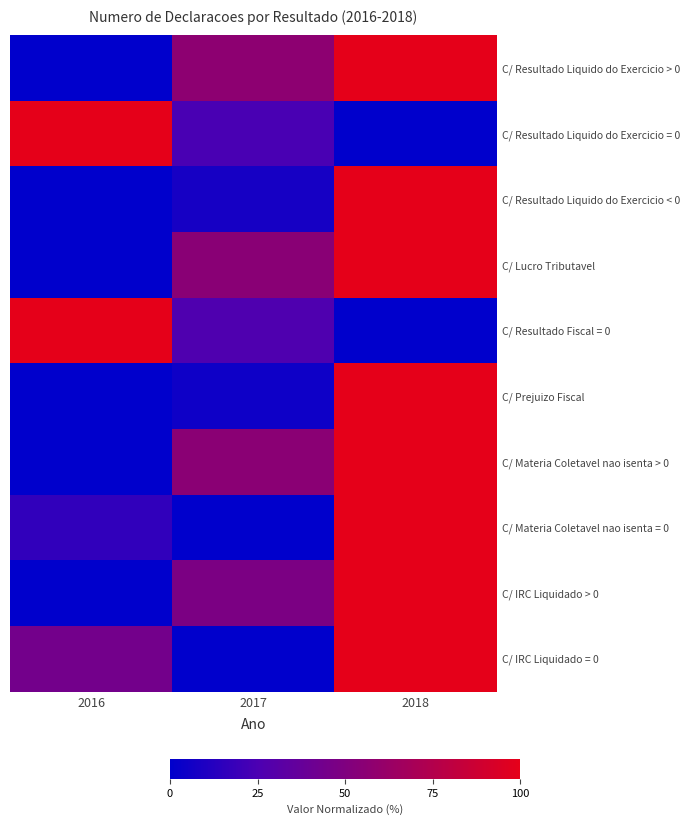

Rank the series by their maximum value, from lowest to highest.

C/ Resultado Liquido do Exercicio > 0, C/ Resultado Liquido do Exercicio = 0, C/ Resultado Liquido do Exercicio < 0, C/ Lucro Tributavel, C/ Resultado Fiscal = 0, C/ Prejuizo Fiscal, C/ Materia Coletavel nao isenta > 0, C/ Materia Coletavel nao isenta = 0, C/ IRC Liquidado > 0, C/ IRC Liquidado = 0